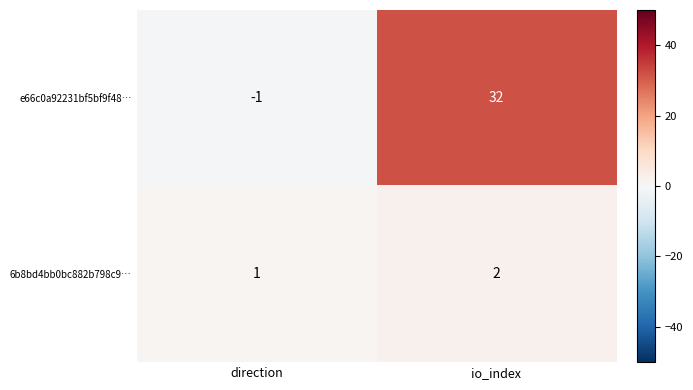

Reading left to right, list all the values displayed in this chart.

e66c0a92231bf5bf9f48…: -1	32
6b8bd4bb0bc882b798c9…: 1	2